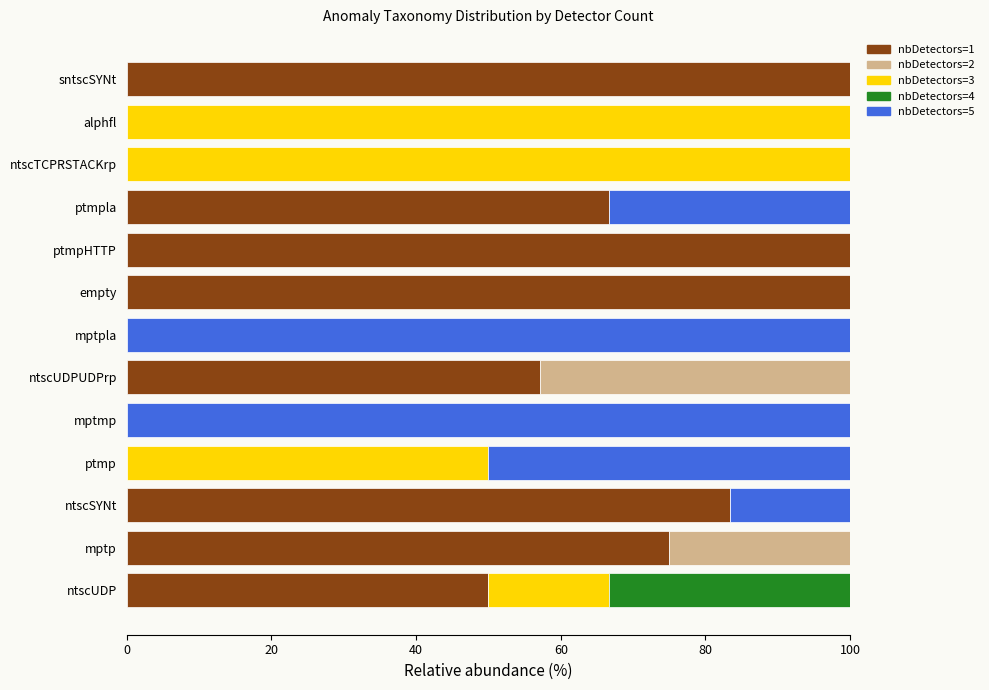

What is the maximum value for nbDetectors=1?

100.0